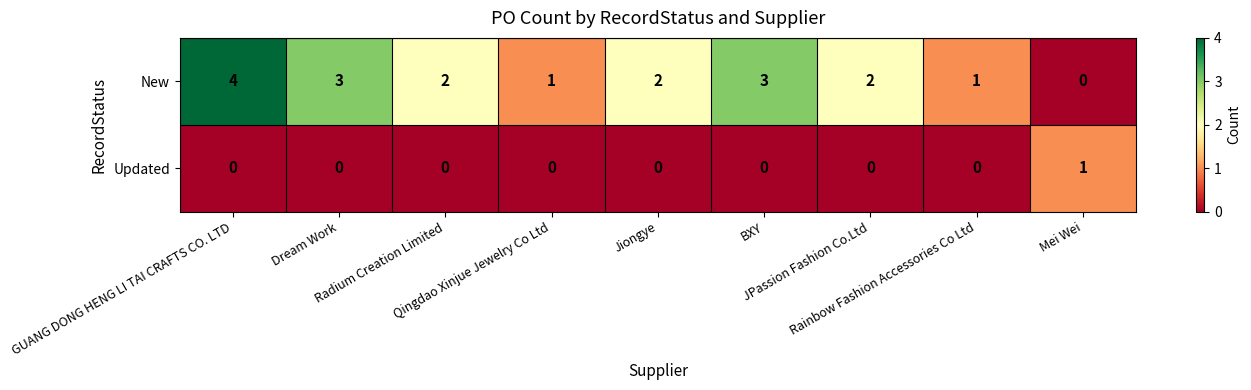

What is the sum of all New values?

18